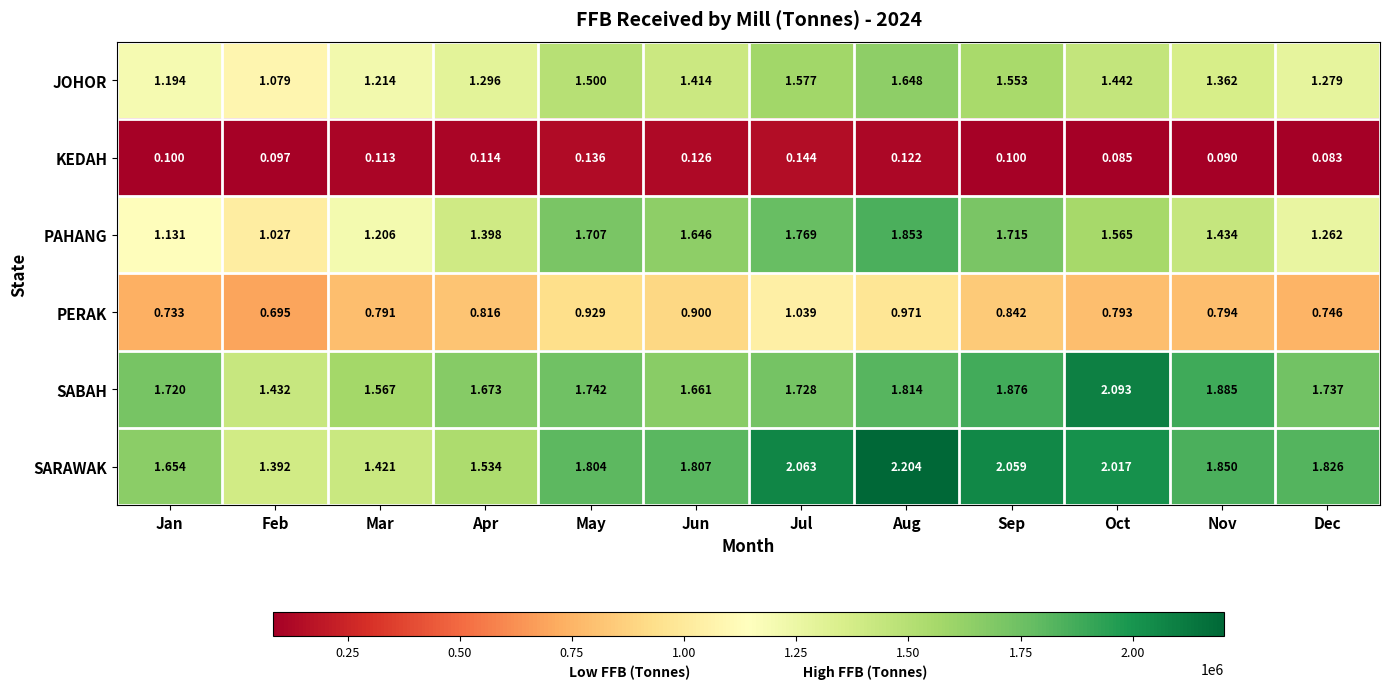

Count the number of data series in this chart.

6